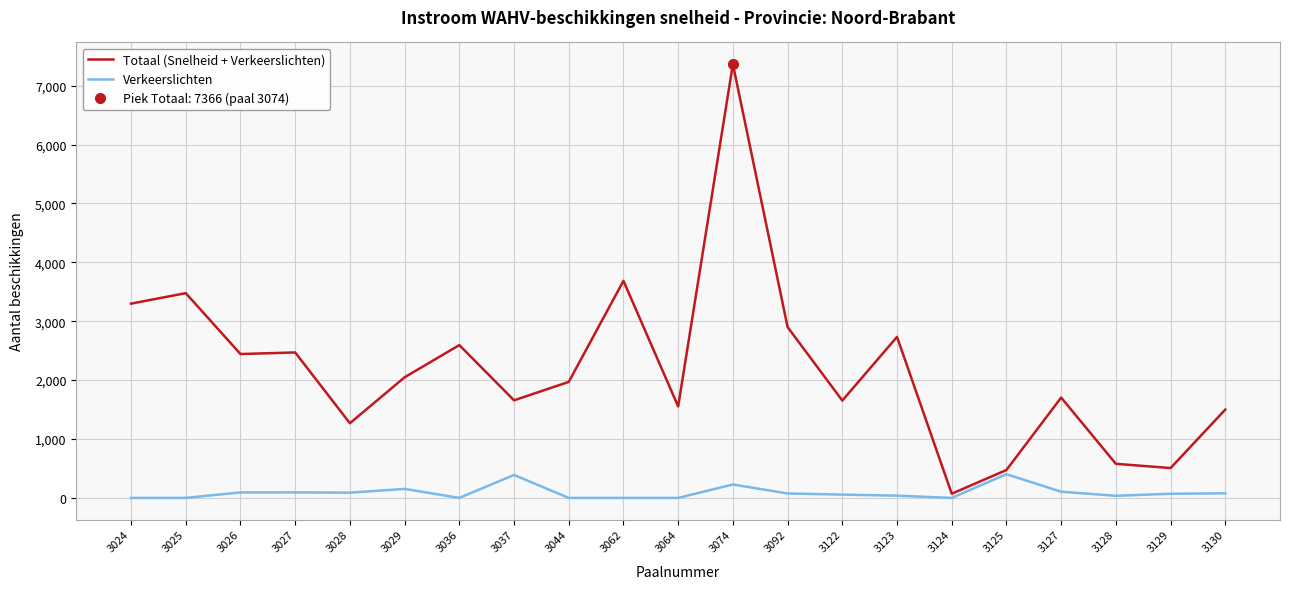

Count the number of categories in the chart.

21